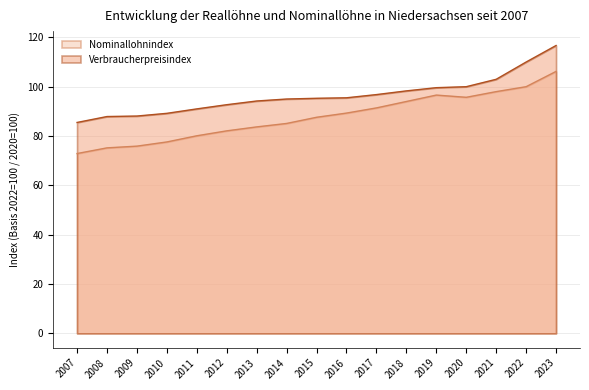

What is the minimum value shown in the chart?

72.9